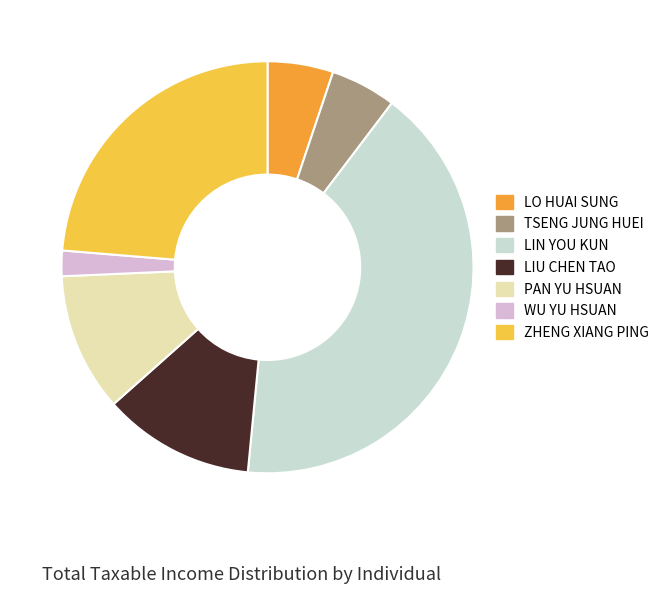

Which category has the biggest portion of the pie?

LIN YOU KUN